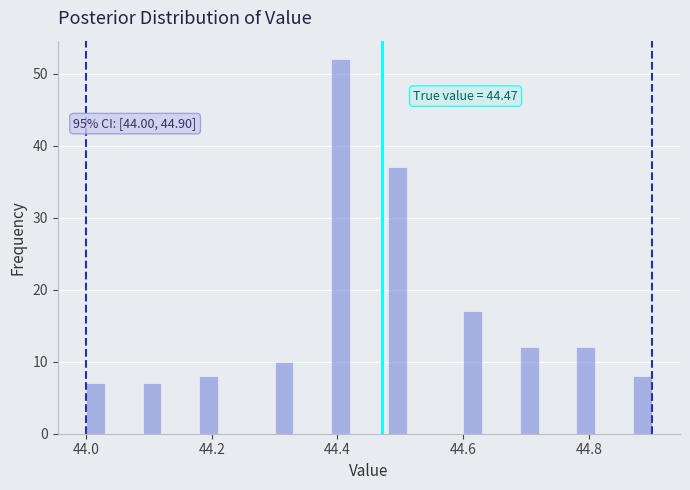

Read against the x-axis, roughly where is the centre of the tallest bar?

44.40